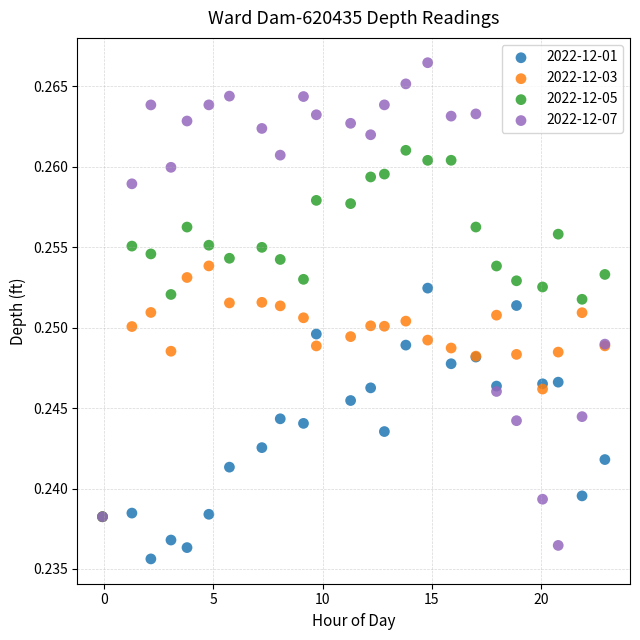

Which series contains the lowest Y value?

2022-12-01